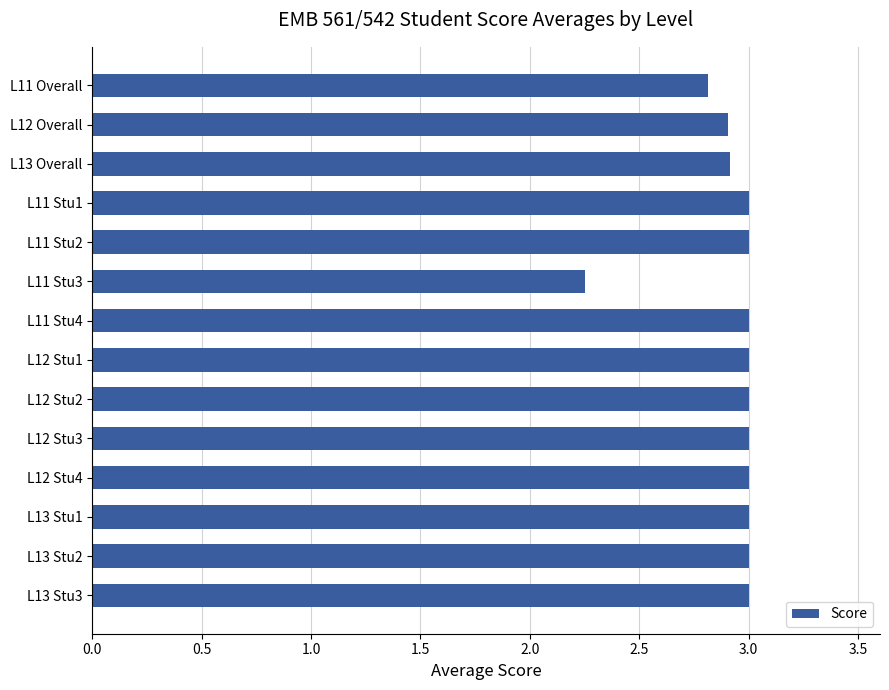

True or false: the data shows 2.8 at L11 Overall.

True